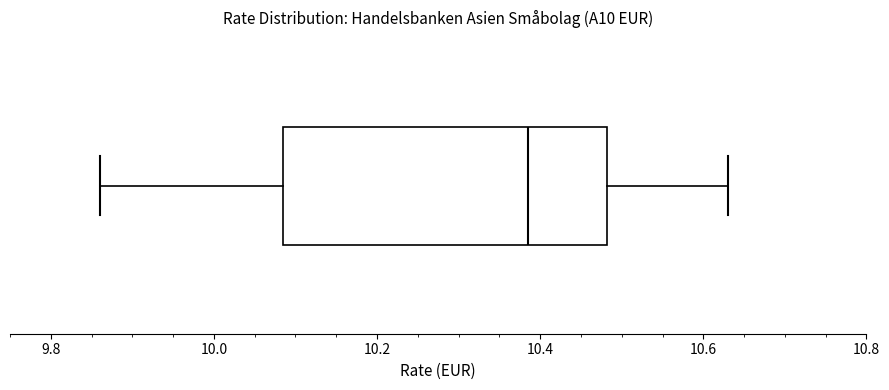

Read this box plot against the x-axis: the position of the median line, the range covered by the box, and the ends of both whiskers. The values are not printed on the chart, so give them approximately, as read against the axis.

median 10.38, box 10.08 to 10.48, whiskers 9.86 to 10.64